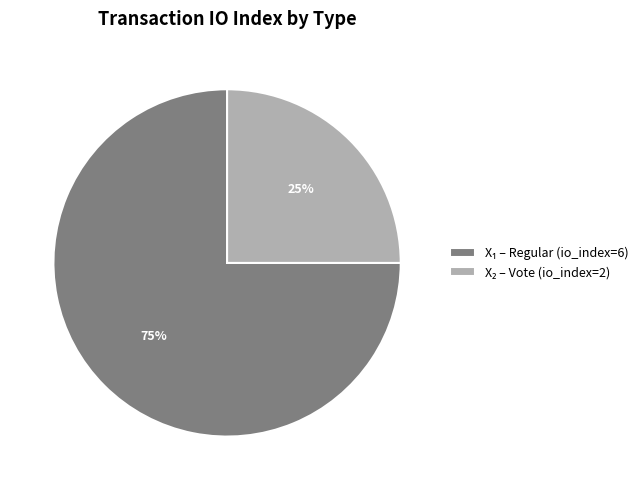

To the nearest percent, what is the difference between the largest and smallest slice percentages?

50%